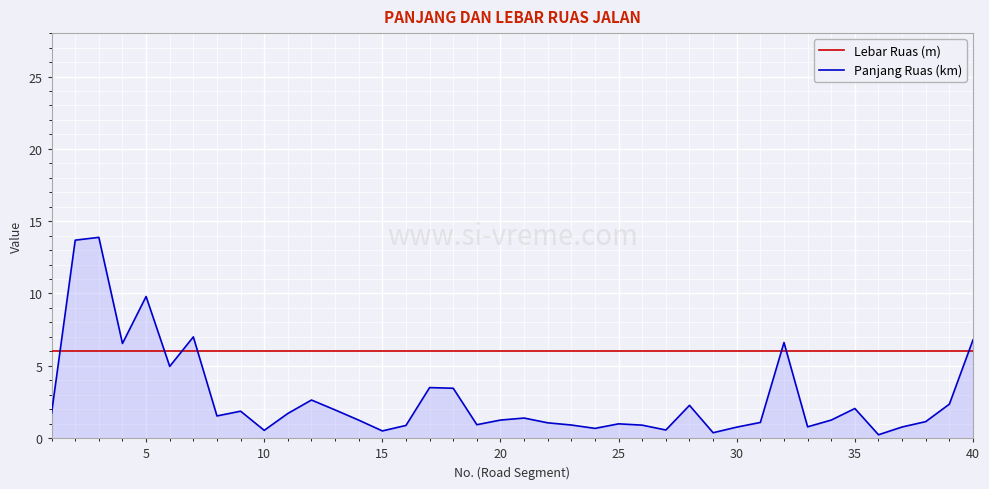

List the series in order of their peak value, highest first.

Panjang Ruas (km), Lebar Ruas (m)